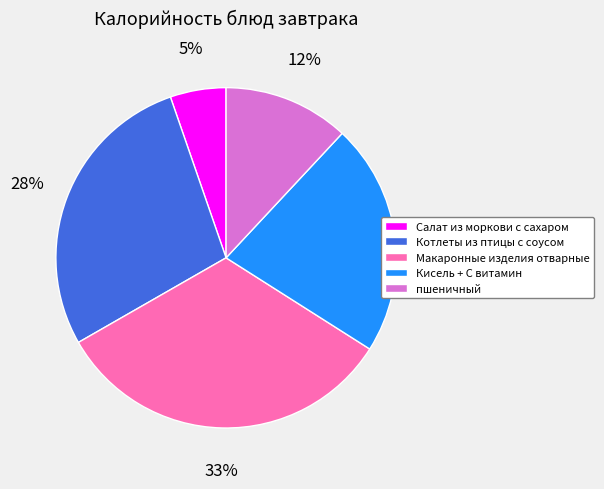

What percentage is the Макаронные изделия отварные slice, to the nearest percent?

33%